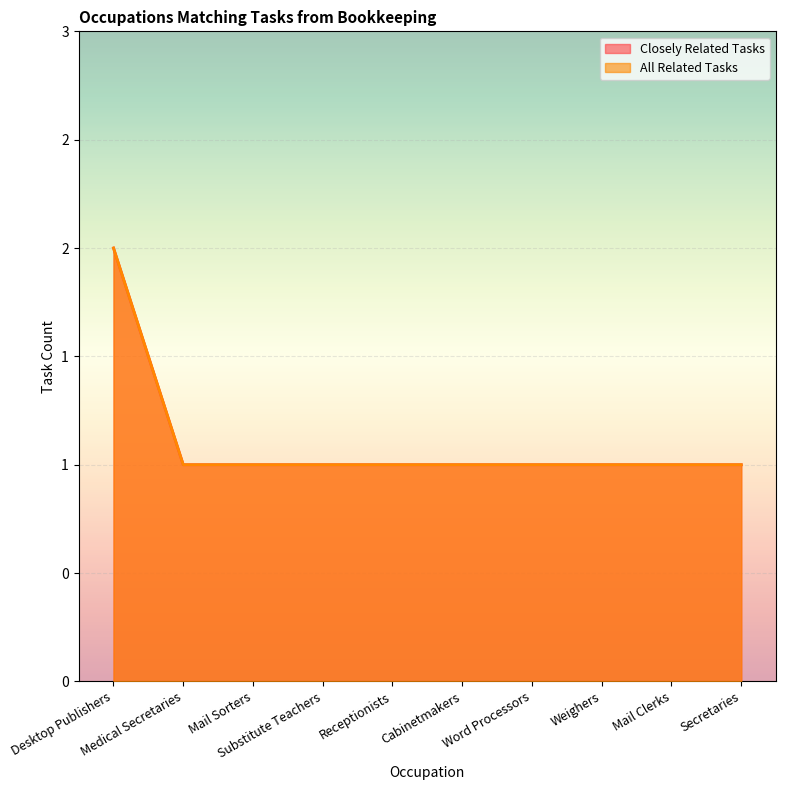

How many data points in All Related Tasks are above 1?

1